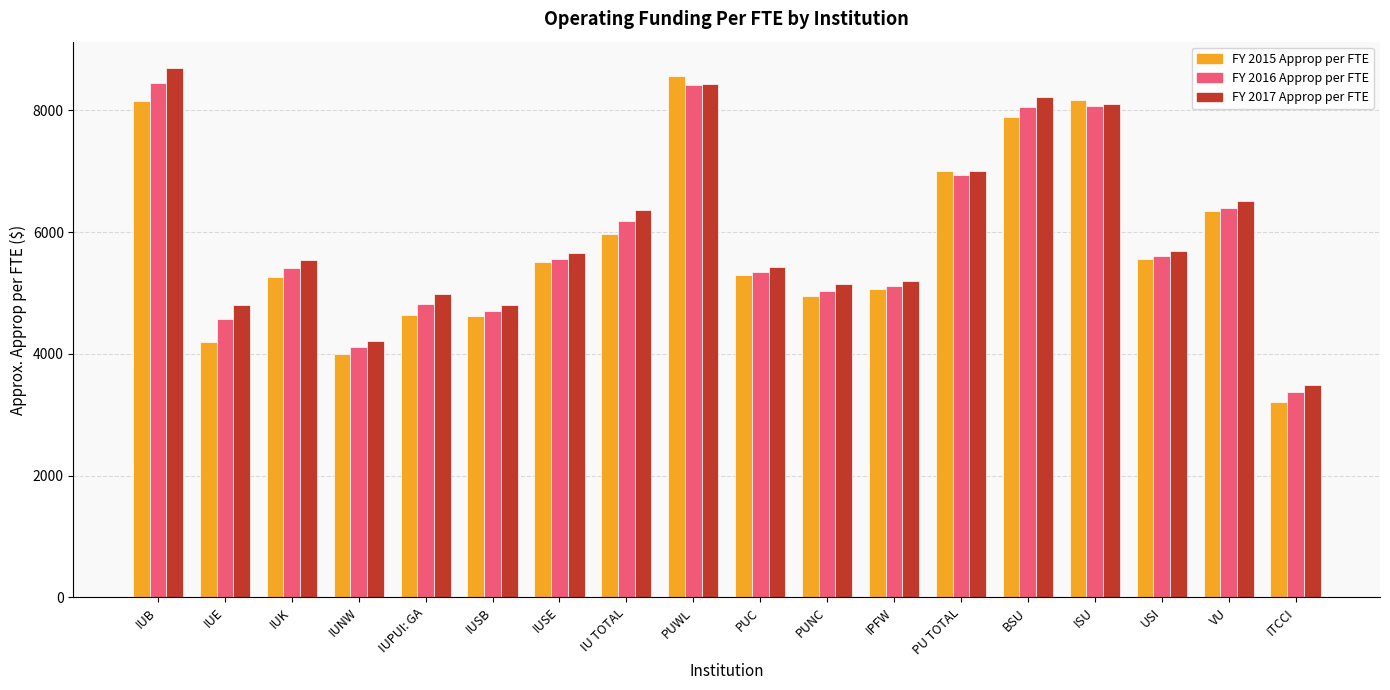

At which label does FY 2015 Approp per FTE reach its peak?

PUWL